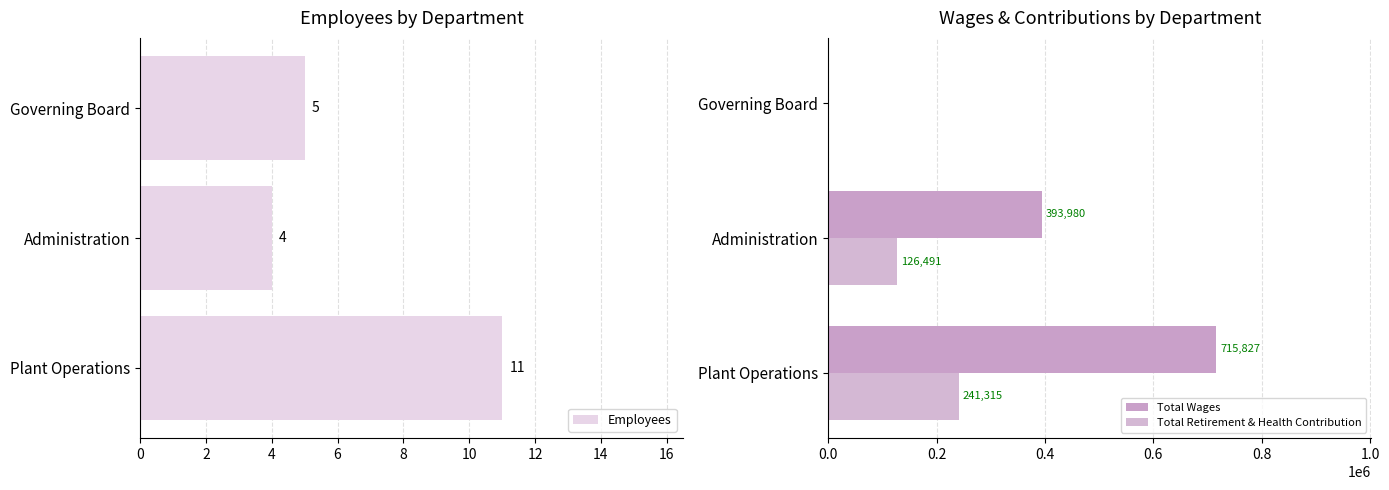

Reading right to left, extract all data points from this chart.

Employees: 5	4	11
Total Wages: 0	393980	715827
Total Retirement & Health Contribution: 0	126491	241315